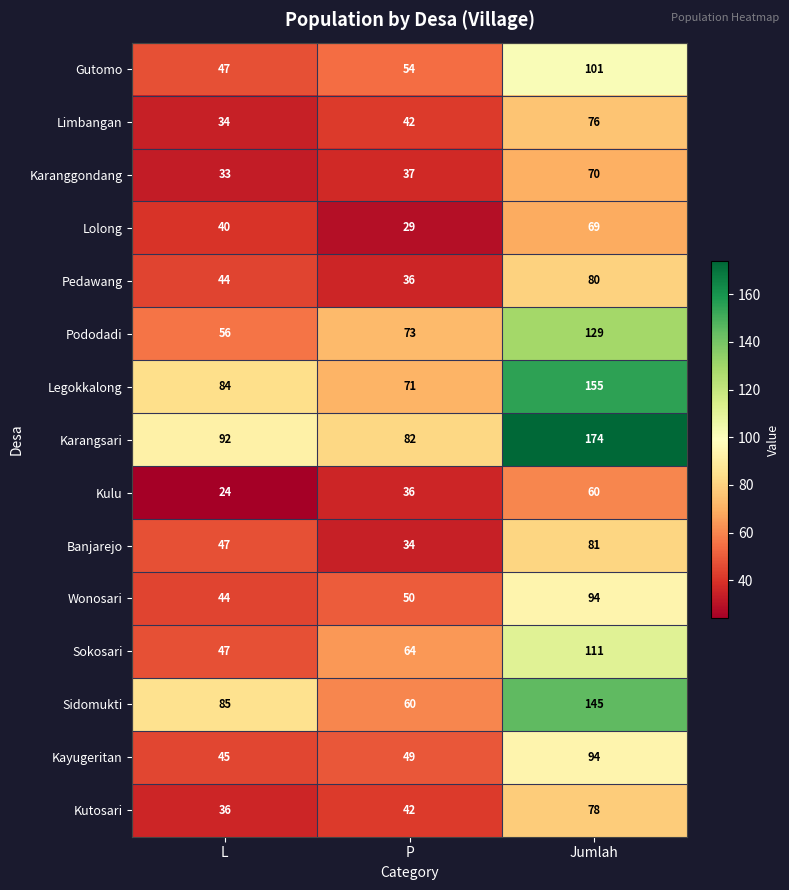

What is the difference between the Lolong values at P and Jumlah?

40